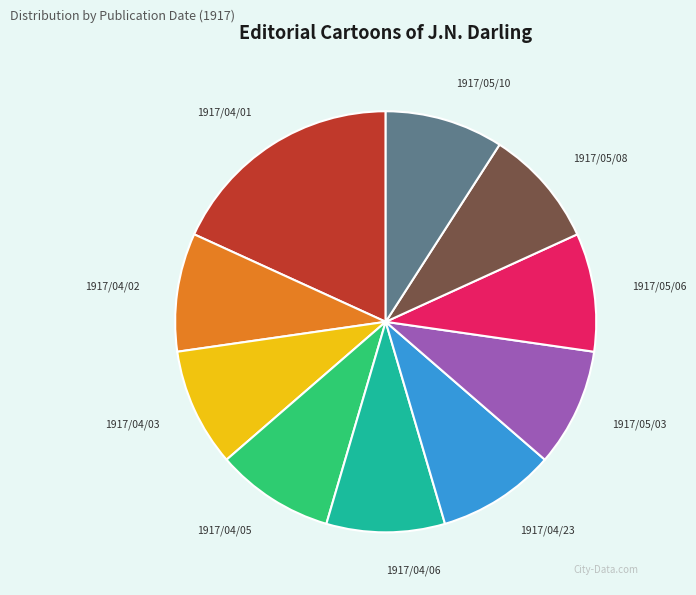

Which has a higher value, 1917/05/06 or 1917/04/01?

1917/04/01